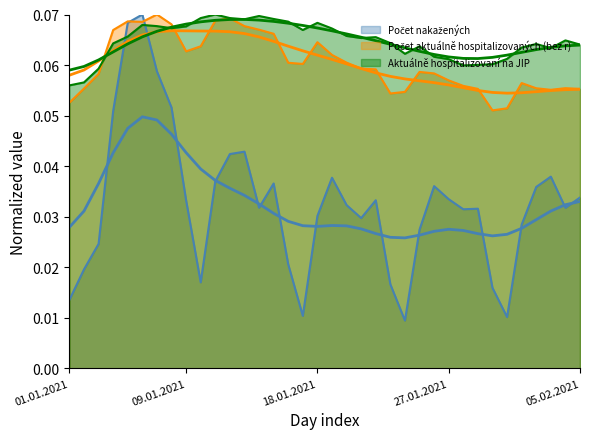

At how many categories does at least one series exceed 0?

36